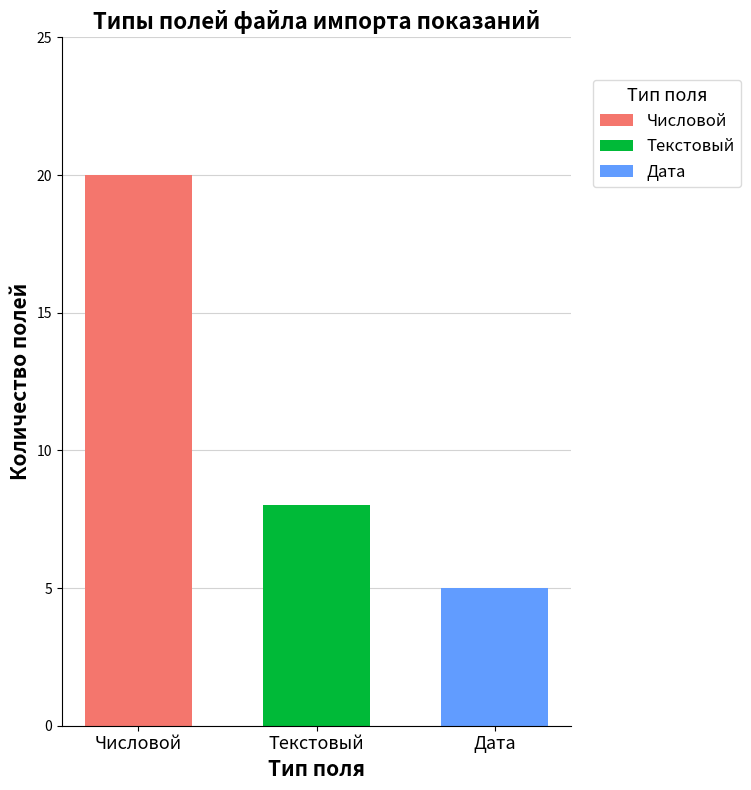

What is the spread (max minus min) of values at Текстовый?

15